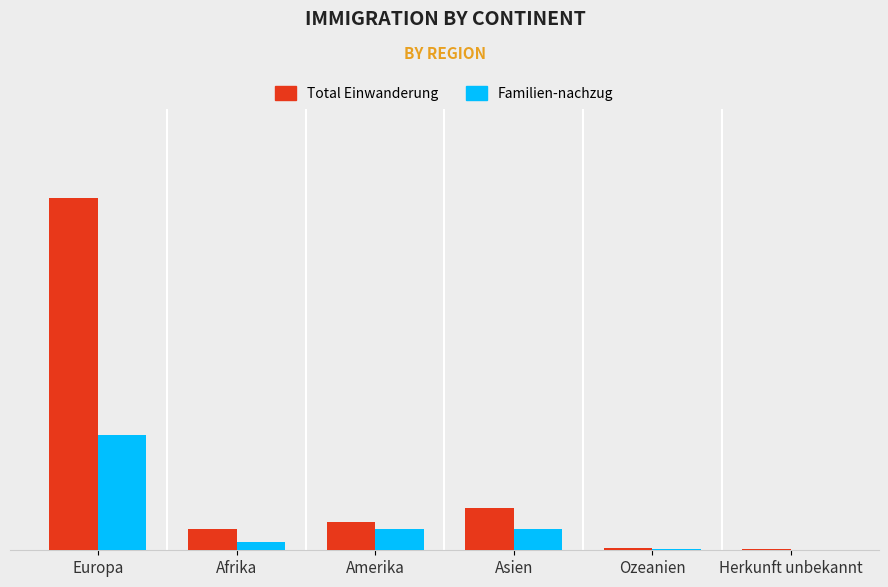

Does the chart contain stacked bars?

No